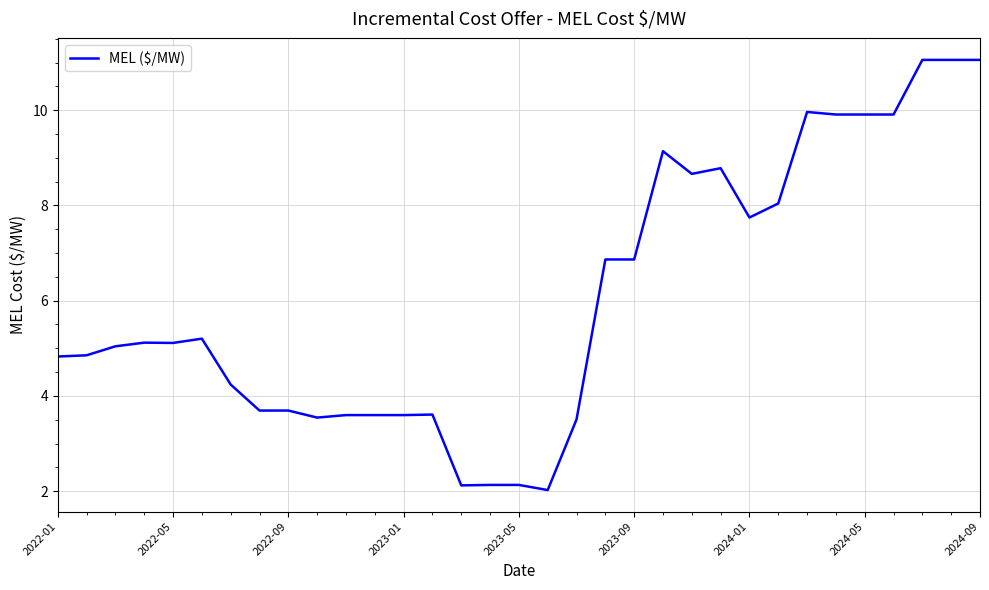

What is the difference between the maximum and minimum values?

9.0